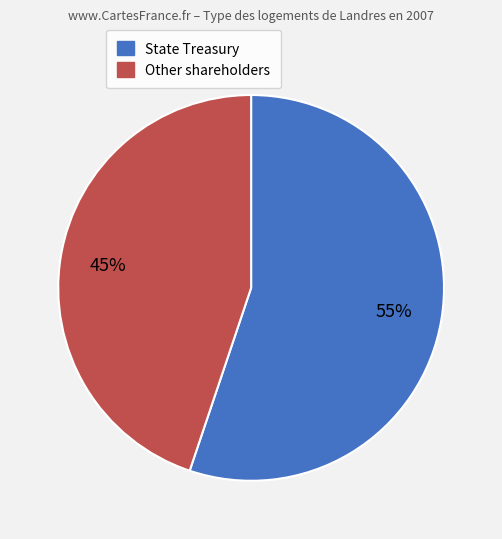

Count the number of slices in the pie.

2